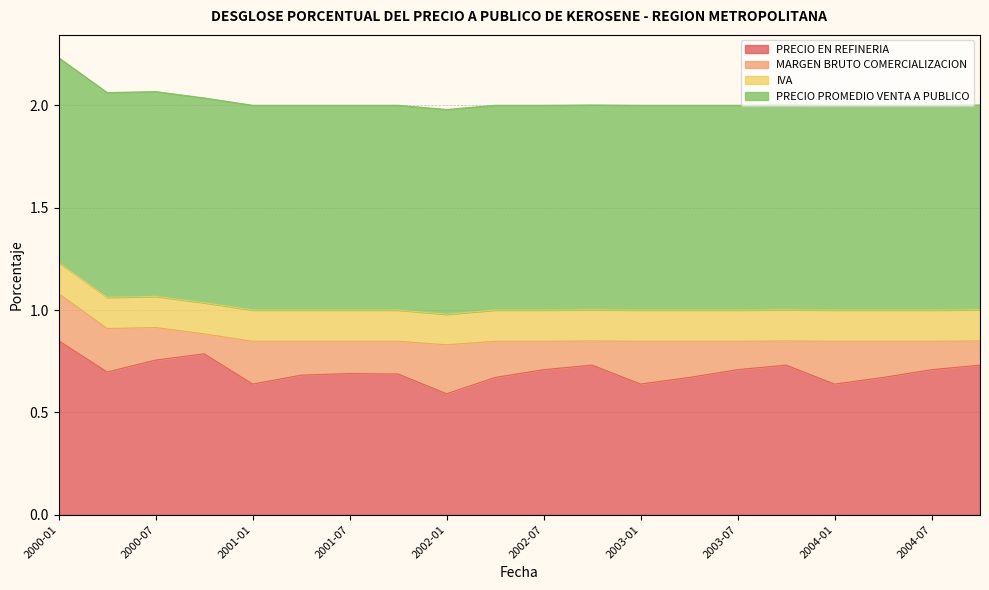

What is the total value across all series at 2001-01?

2.0